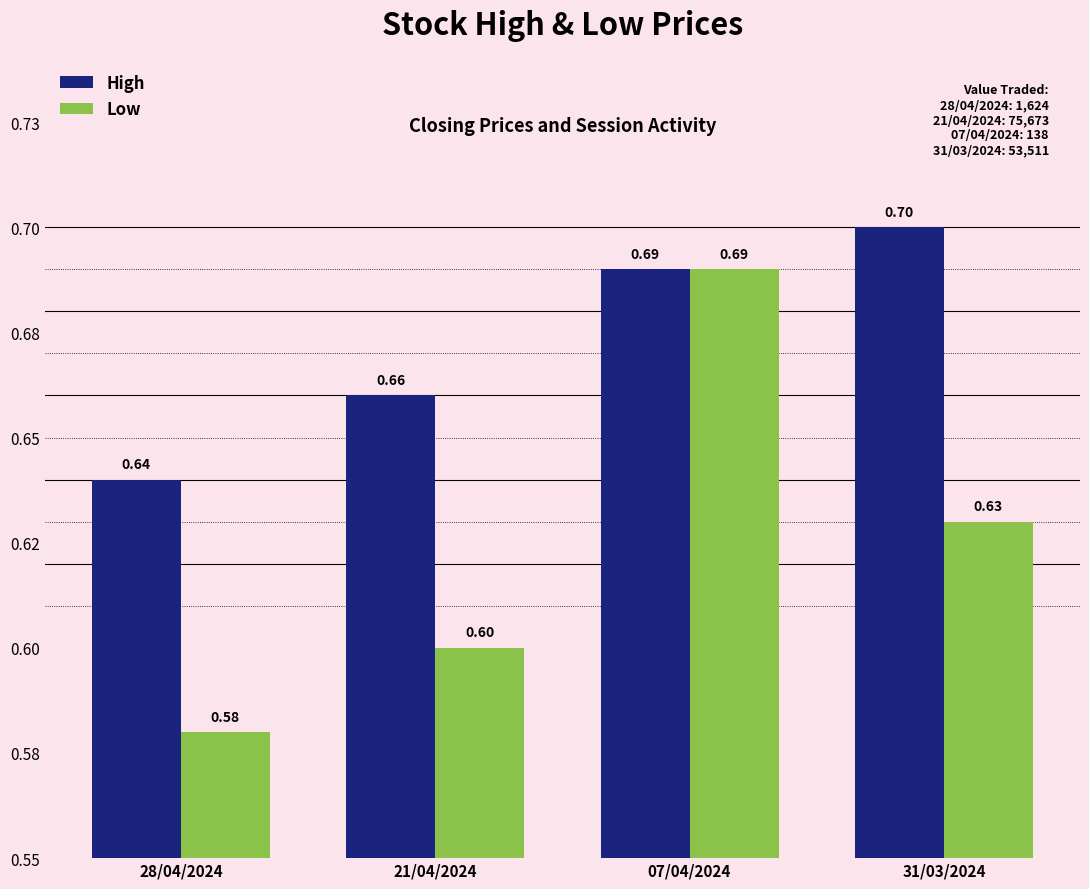

What are all the series names shown in the legend?

High, Low